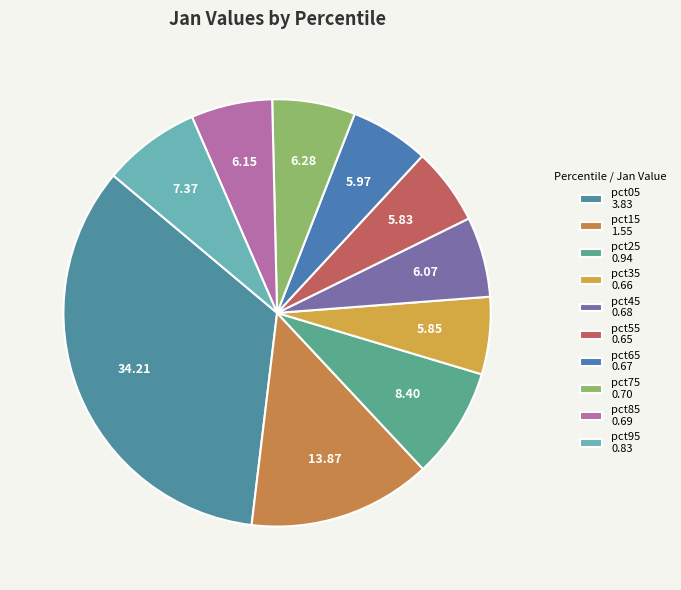

Is there a majority slice in this chart?

No